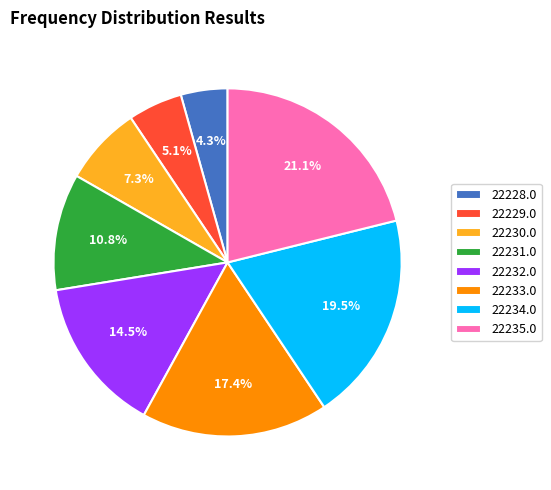

To the nearest percent, what is the average slice percentage?

12%